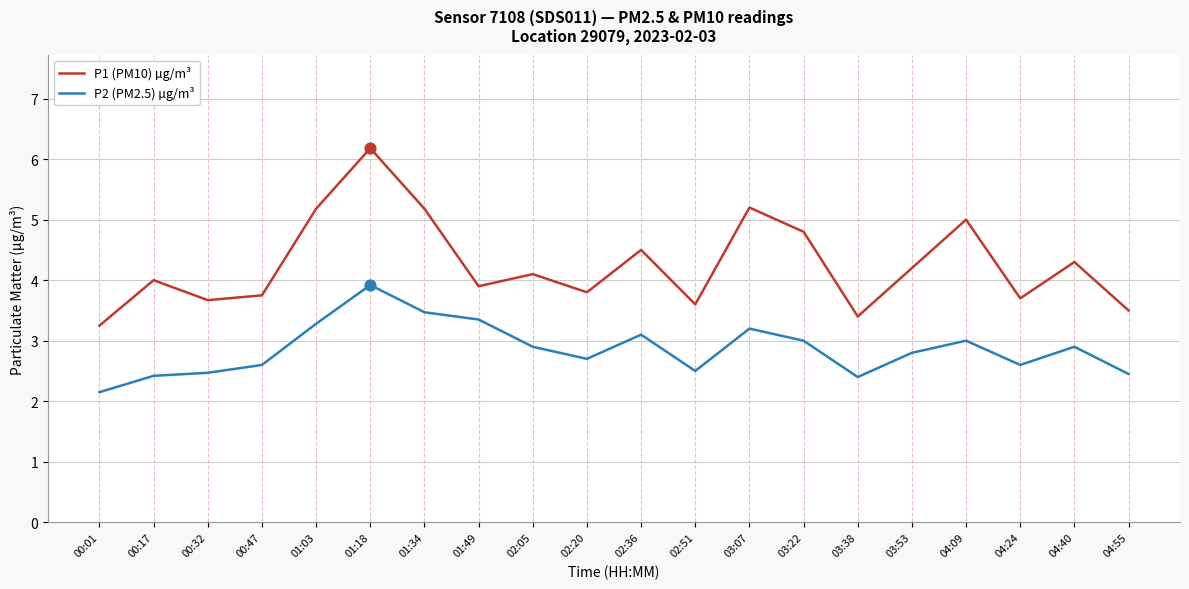

Which series has the largest total across all categories?

P1 (PM10) µg/m³